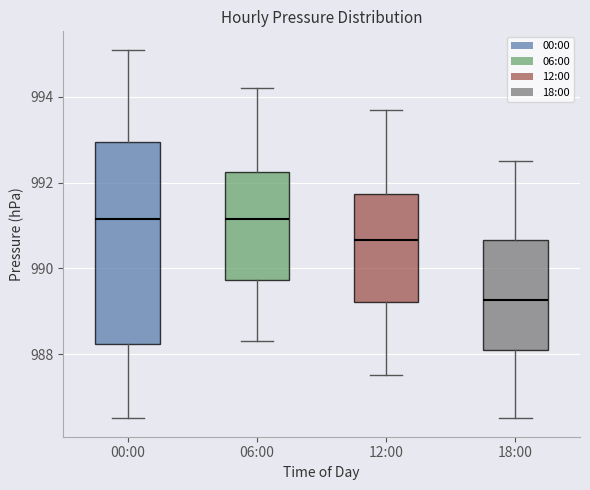

Which box is the tallest, from its lower edge to its upper edge?

00:00